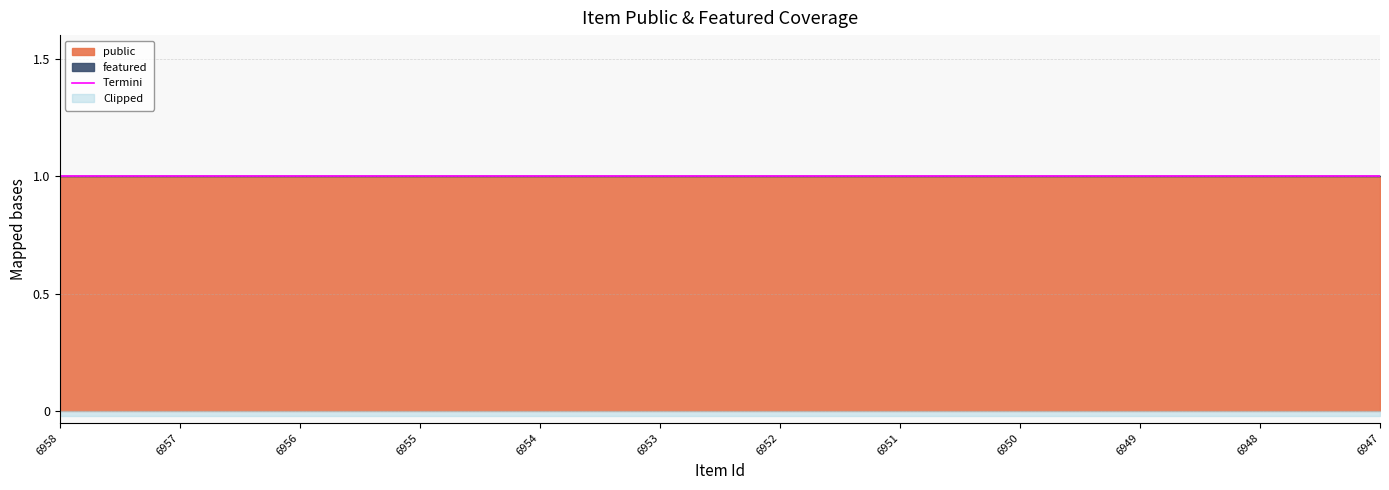

True or false: public and featured intersect in this chart.

False